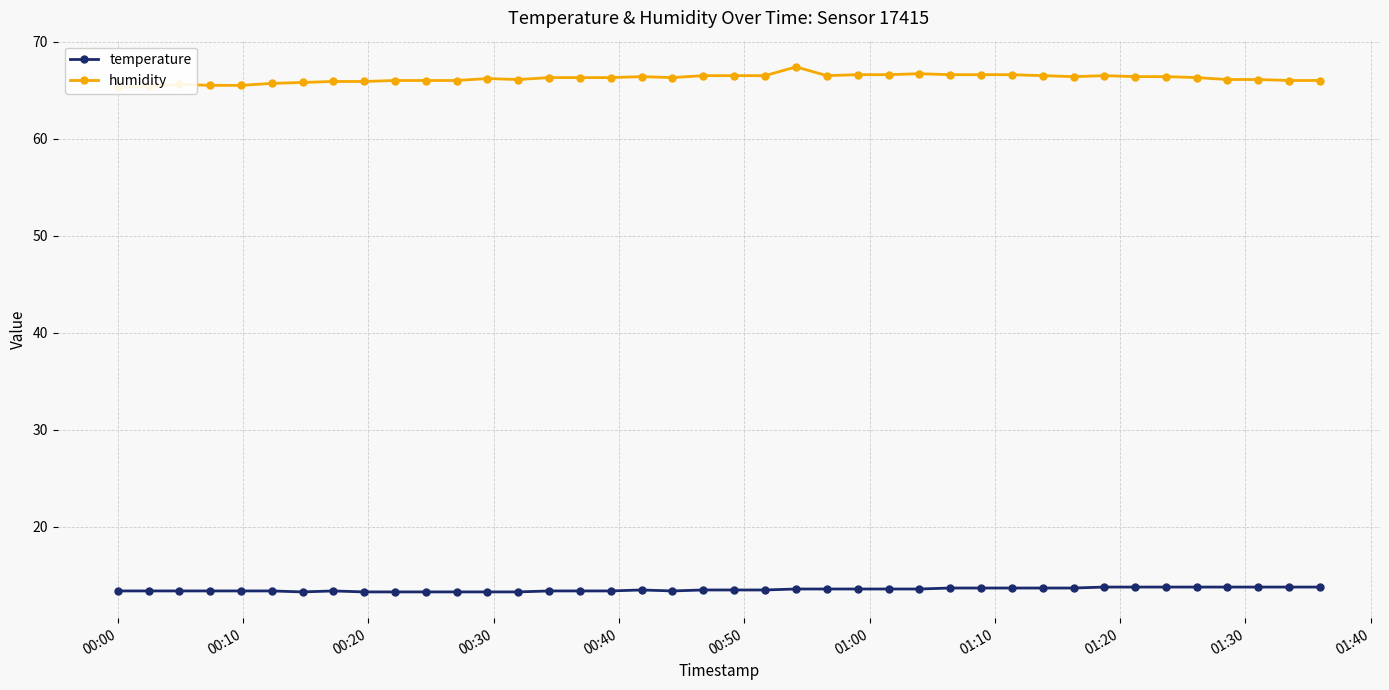

Which series has the largest total across all categories?

humidity